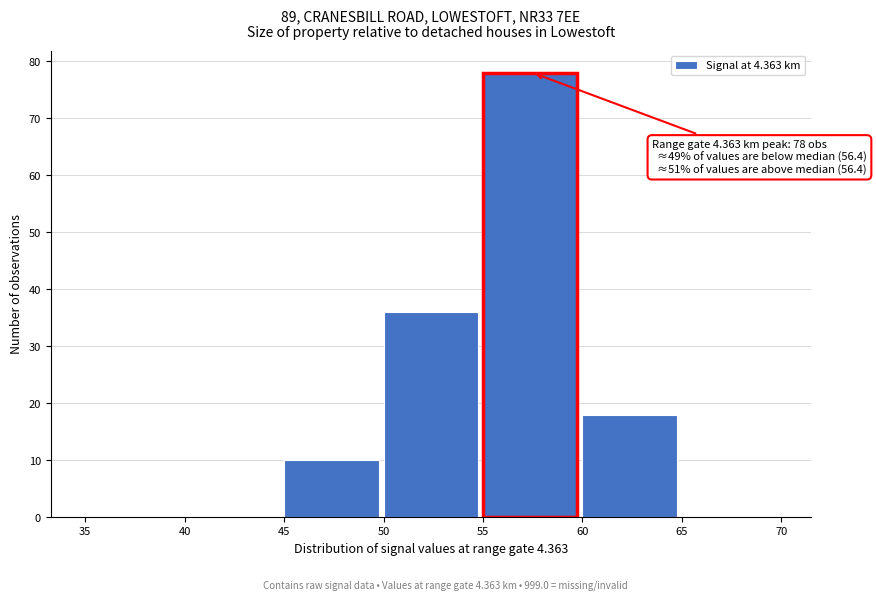

Which range on the x-axis has the tallest bar?

55 to 60